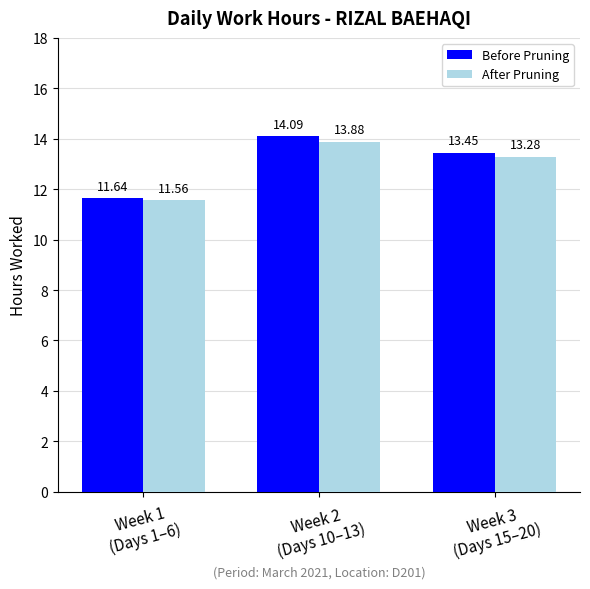

Read the Before Pruning value at Week 2
(Days 10–13).

14.1